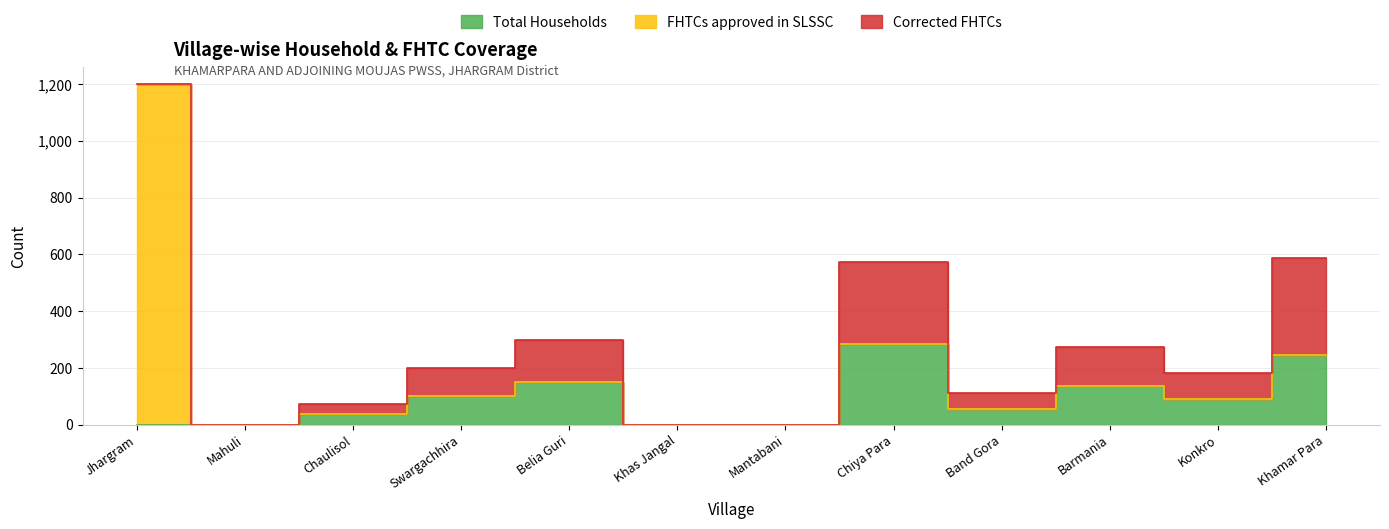

Count the number of data series in this chart.

3